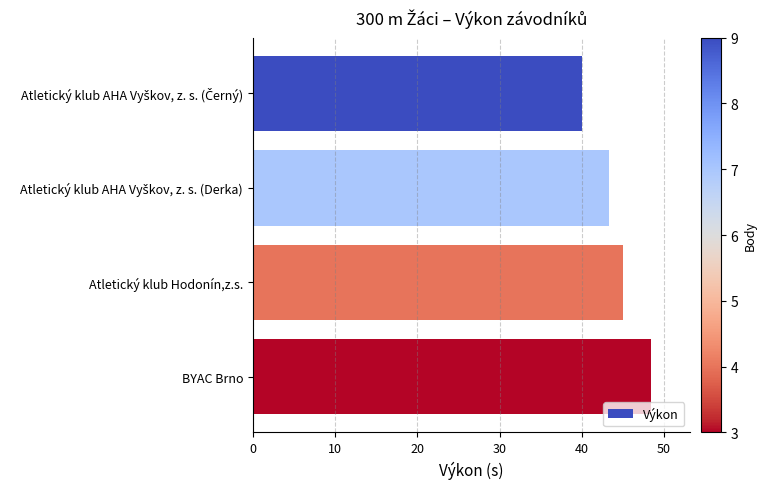

What is the greatest value displayed?

48.4